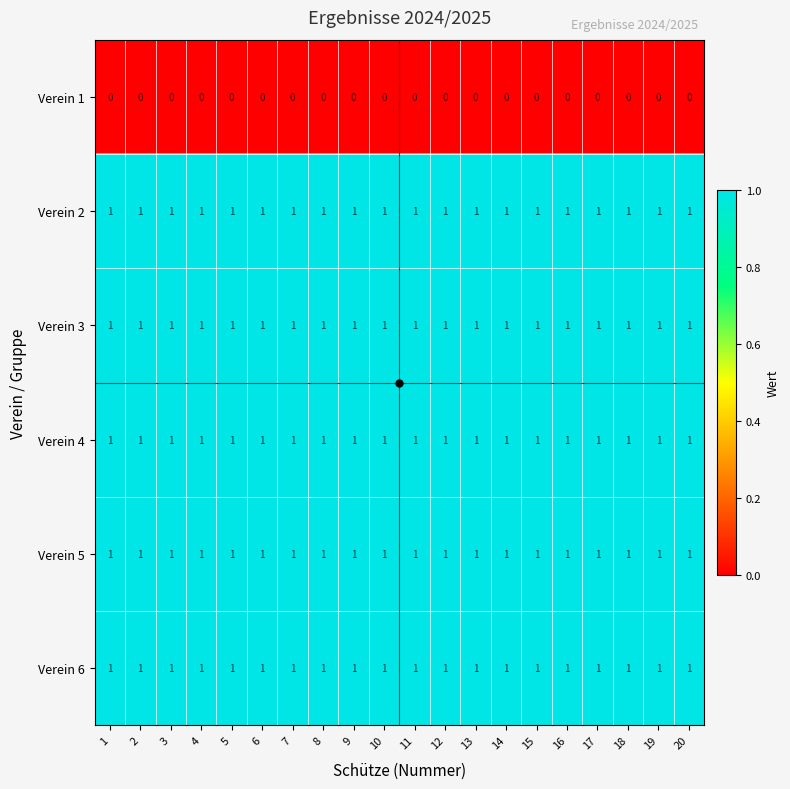

The value of Verein 3 at 20 is 1. True or false?

True